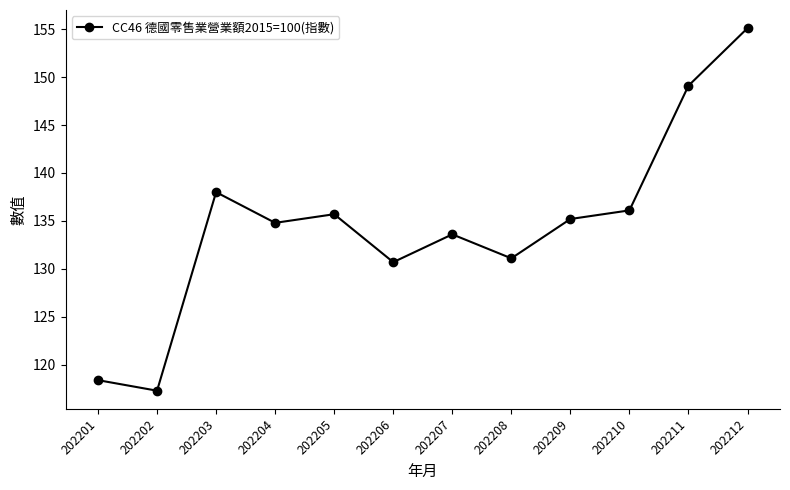

Is it true that the value at 202205 is 69.1?

False